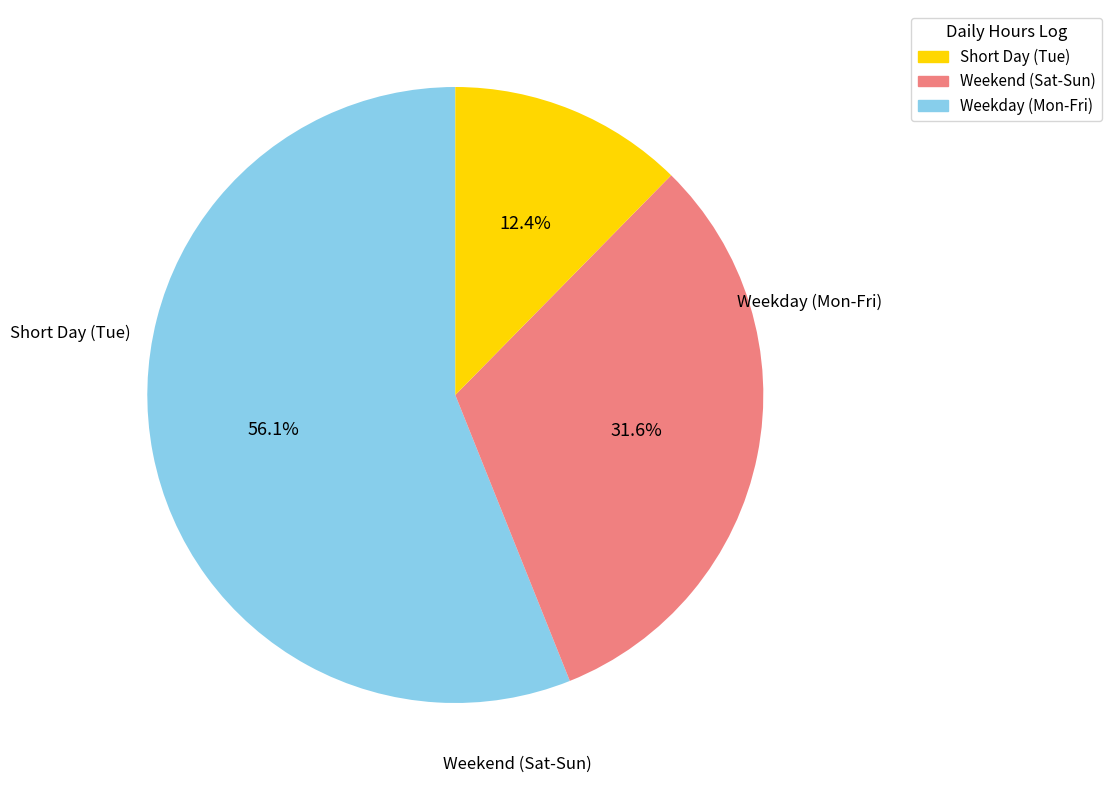

Is there a majority slice in this chart?

Yes